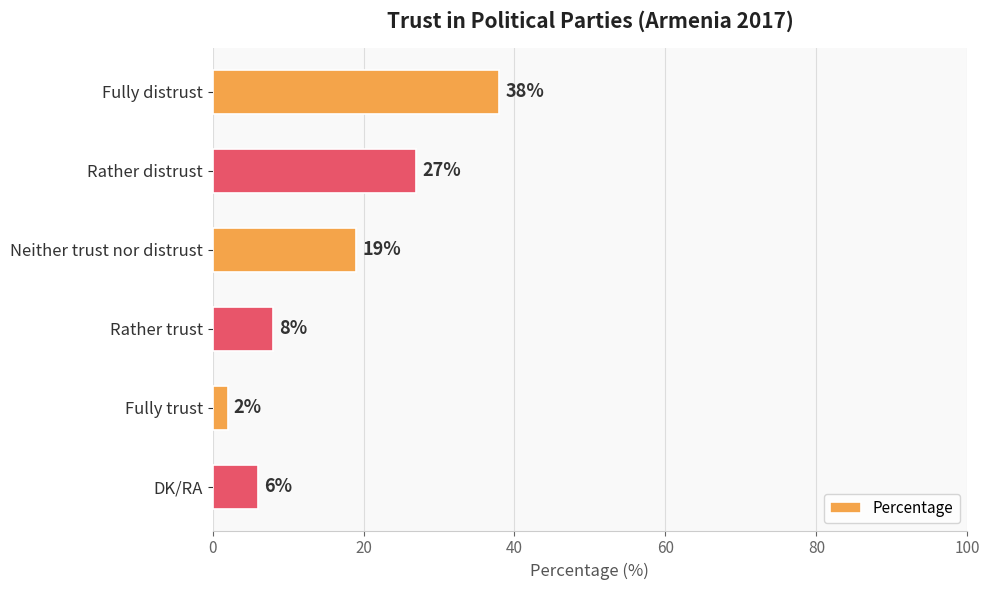

Rank the categories by value from highest to lowest.

Fully distrust, Rather distrust, Neither trust nor distrust, Rather trust, DK/RA, Fully trust